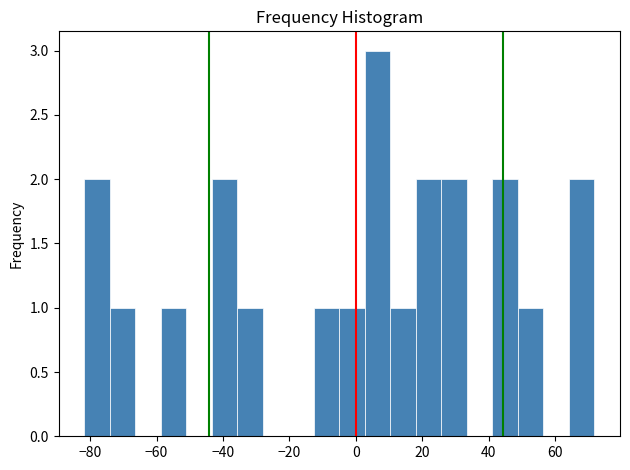

Read against the x-axis, roughly where is the centre of the tallest bar?

6